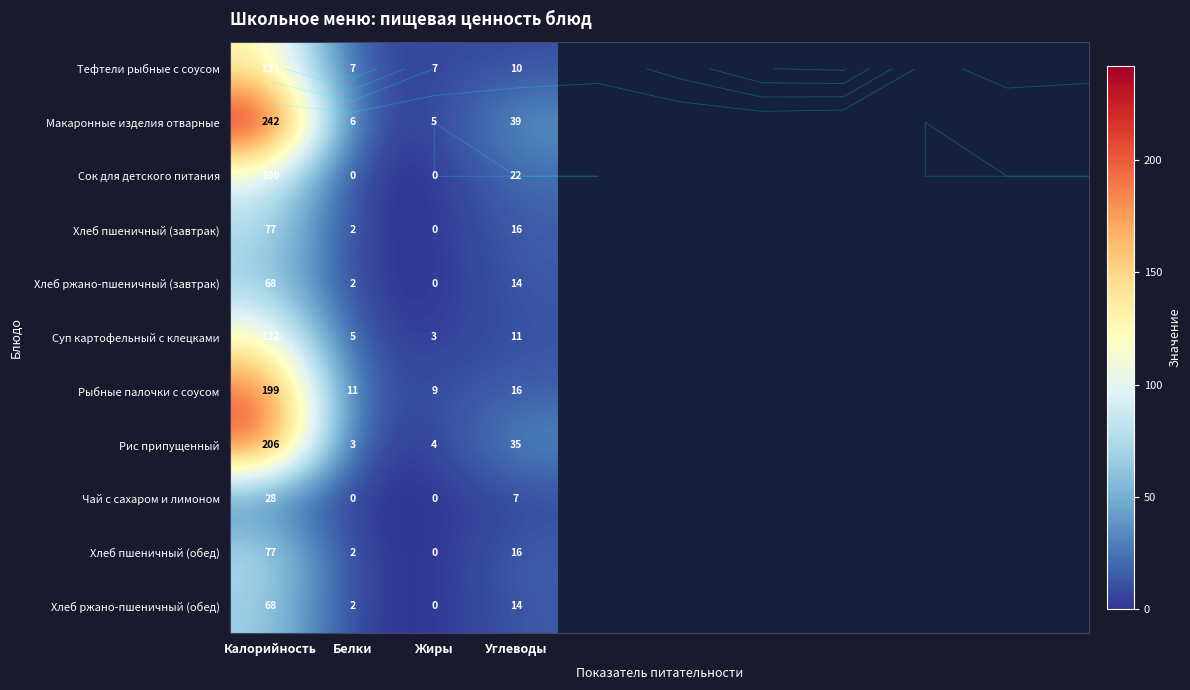

At Углеводы, list the series in order from smallest to largest.

Чай с сахаром и лимоном, Тефтели рыбные с соусом, Суп картофельный с клецками, Хлеб ржано-пшеничный (завтрак), Хлеб ржано-пшеничный (обед), Хлеб пшеничный (завтрак), Рыбные палочки с соусом, Хлеб пшеничный (обед), Сок для детского питания, Рис припущенный, Макаронные изделия отварные